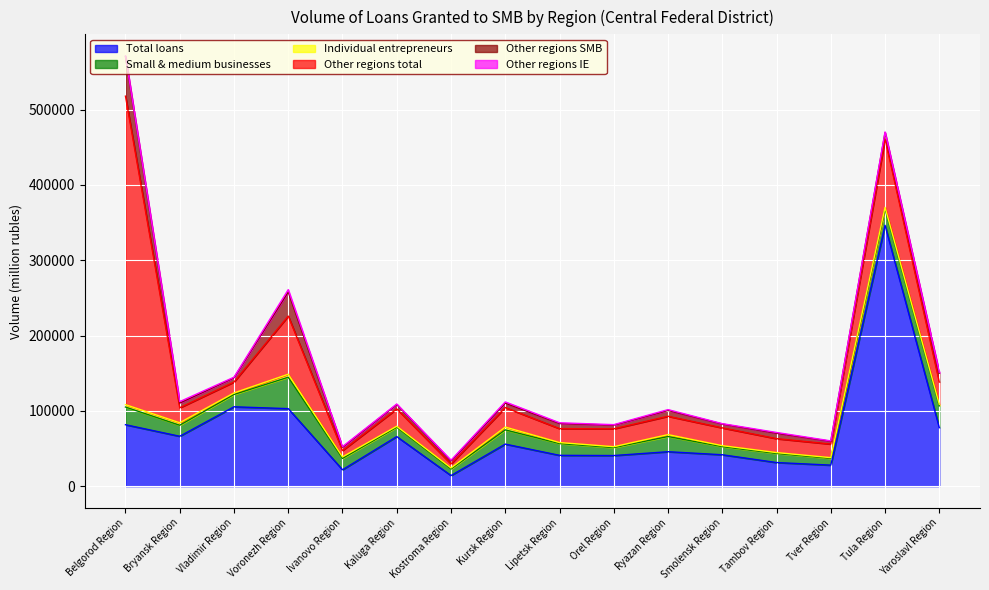

Reading left to right, transcribe all the data shown in this chart.

Total loans: Belgorod Region=81589	Bryansk Region=66254	Vladimir Region=105387	Voronezh Region=102921	Ivanovo Region=21799	Kaluga Region=65842	Kostroma Region=14092	Kursk Region=55857	Lipetsk Region=40938	Orel Region=40666	Ryazan Region=45757	Smolensk Region=41712	Tambov Region=31386	Tver Region=27954	Tula Region=346293	Yaroslavl Region=77641
Small & medium businesses: Belgorod Region=23485	Bryansk Region=14628	Vladimir Region=16316	Voronezh Region=41709	Ivanovo Region=15044	Kaluga Region=12374	Kostroma Region=8655	Kursk Region=18902	Lipetsk Region=15618	Orel Region=10538	Ryazan Region=20138	Smolensk Region=10767	Tambov Region=12003	Tver Region=9008	Tula Region=21688	Yaroslavl Region=28994
Individual entrepreneurs: Belgorod Region=3162	Bryansk Region=3309	Vladimir Region=2049	Voronezh Region=3974	Ivanovo Region=2007	Kaluga Region=1348	Kostroma Region=1467	Kursk Region=3710	Lipetsk Region=1356	Orel Region=1191	Ryazan Region=2542	Smolensk Region=1308	Tambov Region=1214	Tver Region=928	Tula Region=2136	Yaroslavl Region=1926
Other regions total: Belgorod Region=409494	Bryansk Region=19866	Vladimir Region=14533	Voronezh Region=77216	Ivanovo Region=8442	Kaluga Region=23032	Kostroma Region=5358	Kursk Region=25901	Lipetsk Region=18493	Orel Region=23757	Ryazan Region=24389	Smolensk Region=23623	Tambov Region=18501	Tver Region=18026	Tula Region=90861	Yaroslavl Region=29598
Other regions SMB: Belgorod Region=52516	Bryansk Region=6257	Vladimir Region=5646	Voronezh Region=31984	Ivanovo Region=4376	Kaluga Region=5826	Kostroma Region=3829	Kursk Region=5910	Lipetsk Region=6780	Orel Region=4889	Ryazan Region=7730	Smolensk Region=5083	Tambov Region=7151	Tver Region=3637	Tula Region=8298	Yaroslavl Region=11945
Other regions IE: Belgorod Region=1001	Bryansk Region=1909	Vladimir Region=731	Voronezh Region=3089	Ivanovo Region=866	Kaluga Region=676	Kostroma Region=1082	Kursk Region=1581	Lipetsk Region=986	Orel Region=631	Ryazan Region=1079	Smolensk Region=532	Tambov Region=1041	Tver Region=560	Tula Region=996	Yaroslavl Region=1234